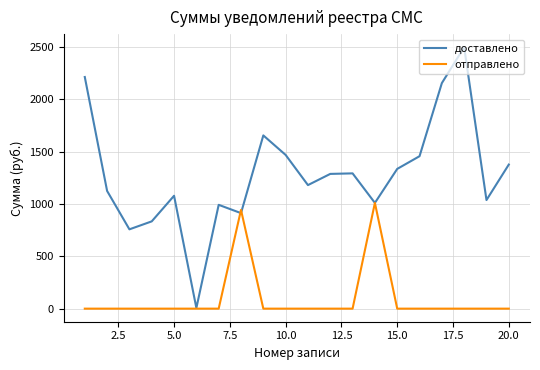

What is the greatest value displayed?

2498.7